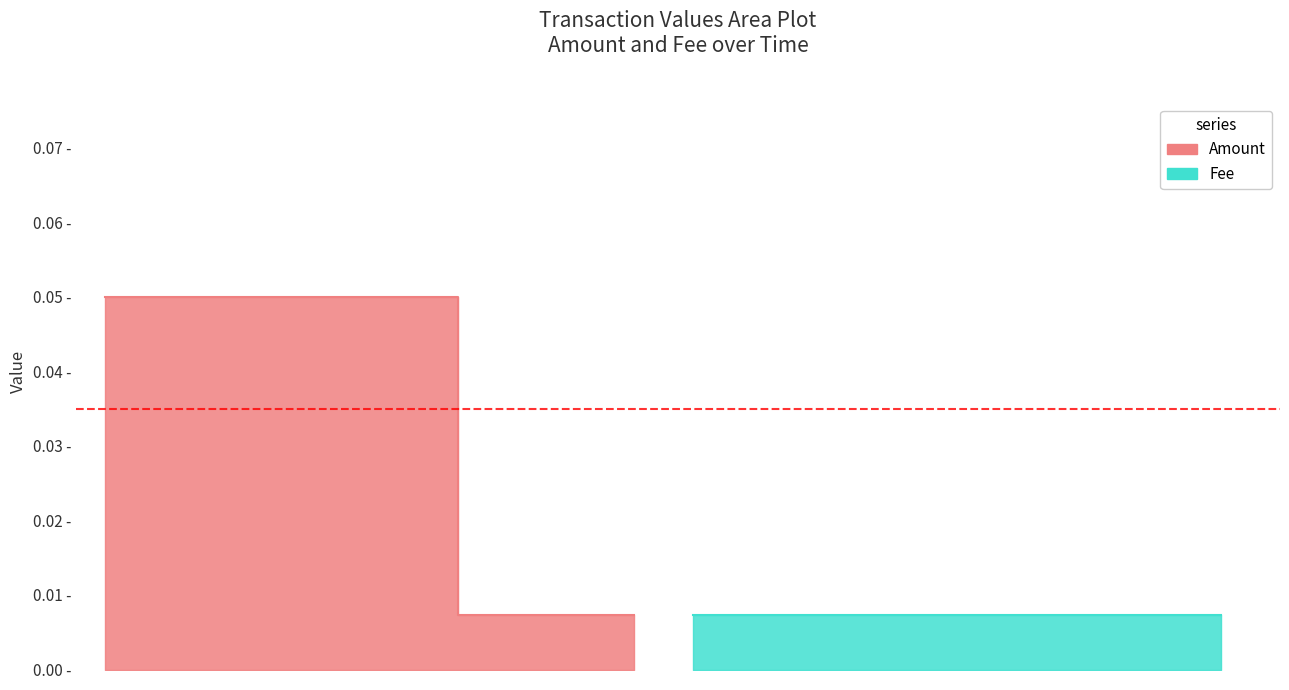

Rank the series at 2019-03-20 09:41:36 from highest to lowest value.

Amount, Fee